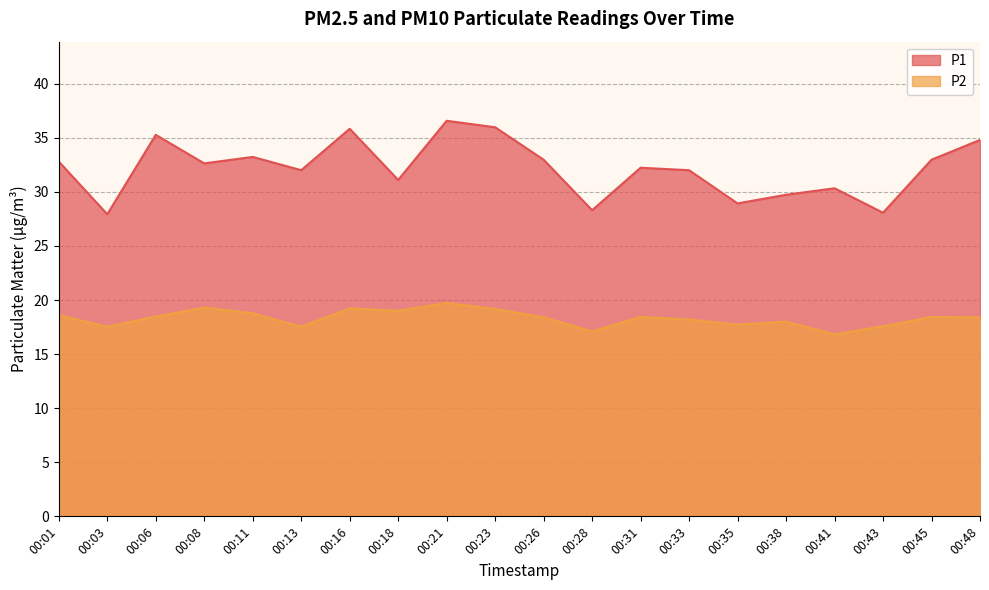

Is the value of P2 at 00:18 greater than the value of P1 at 00:38?

No